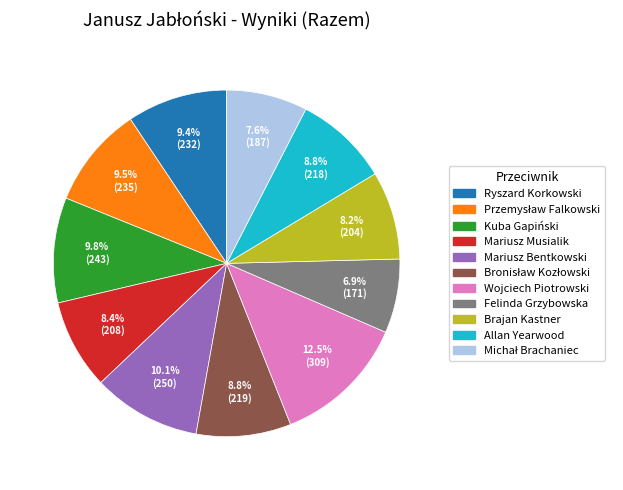

Which slice is the smallest?

Felinda Grzybowska